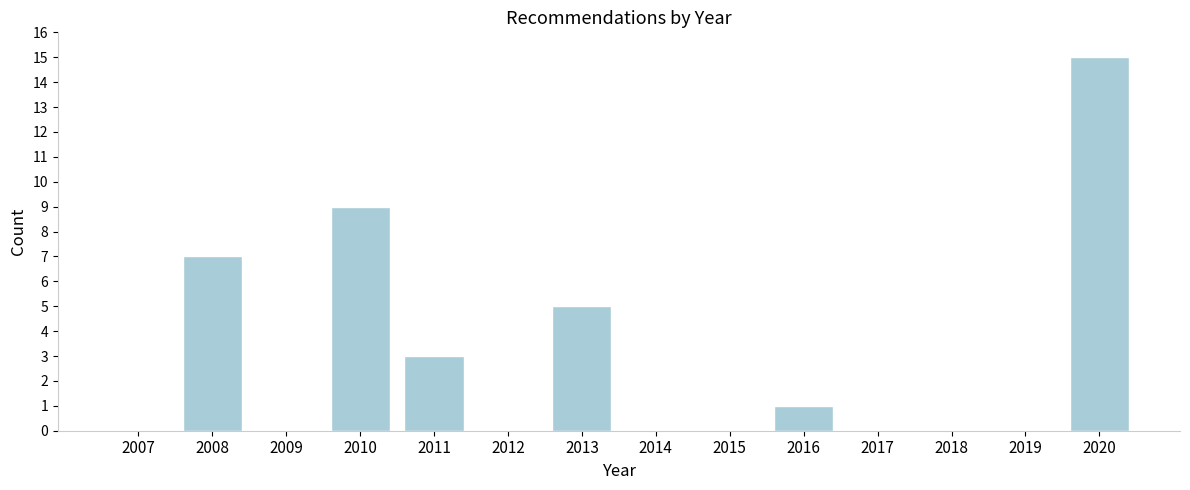

Reading left to right, transcribe all the data shown in this chart.

2007=0	2008=7	2009=0	2010=9	2011=3	2012=0	2013=5	2014=0	2015=0	2016=1	2017=0	2018=0	2019=0	2020=15